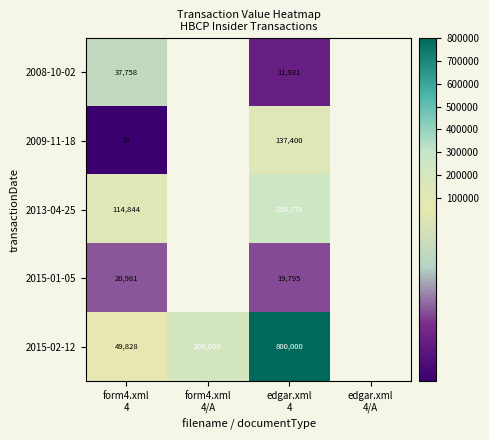

Is the value of 2008-10-02 at form4.xml 4/A greater than the value of 2015-02-12 at form4.xml 4?

No